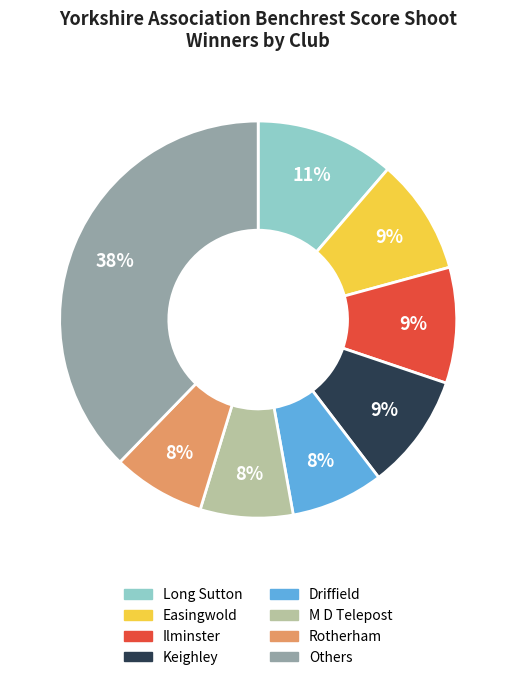

To the nearest percent, what is the difference between the largest and smallest slice percentages?

30%